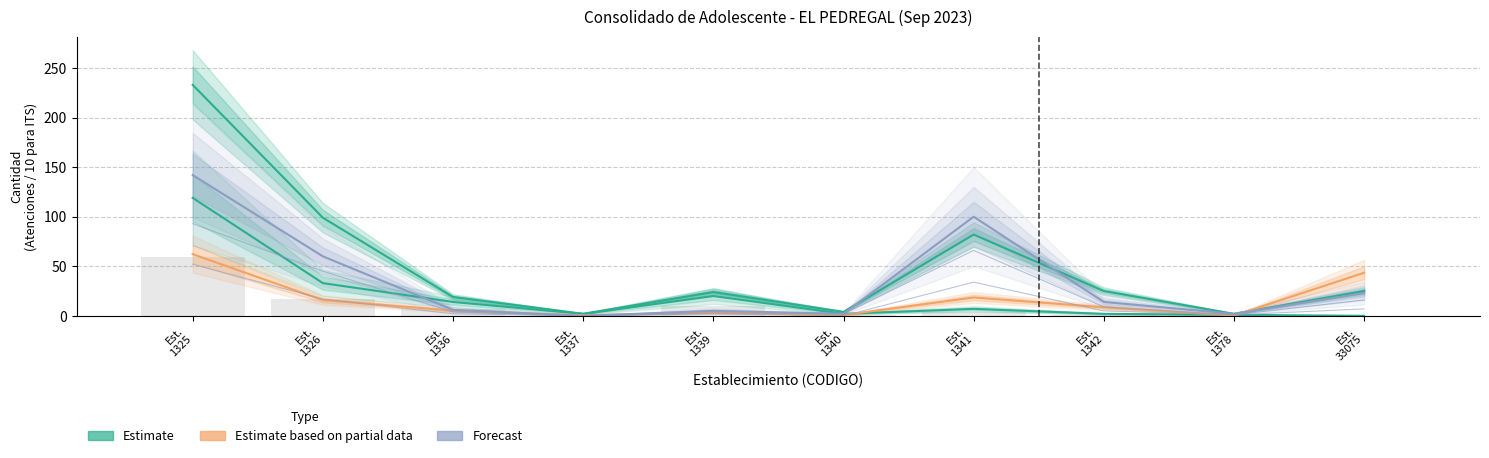

At how many categories does at least one series exceed 116?

1